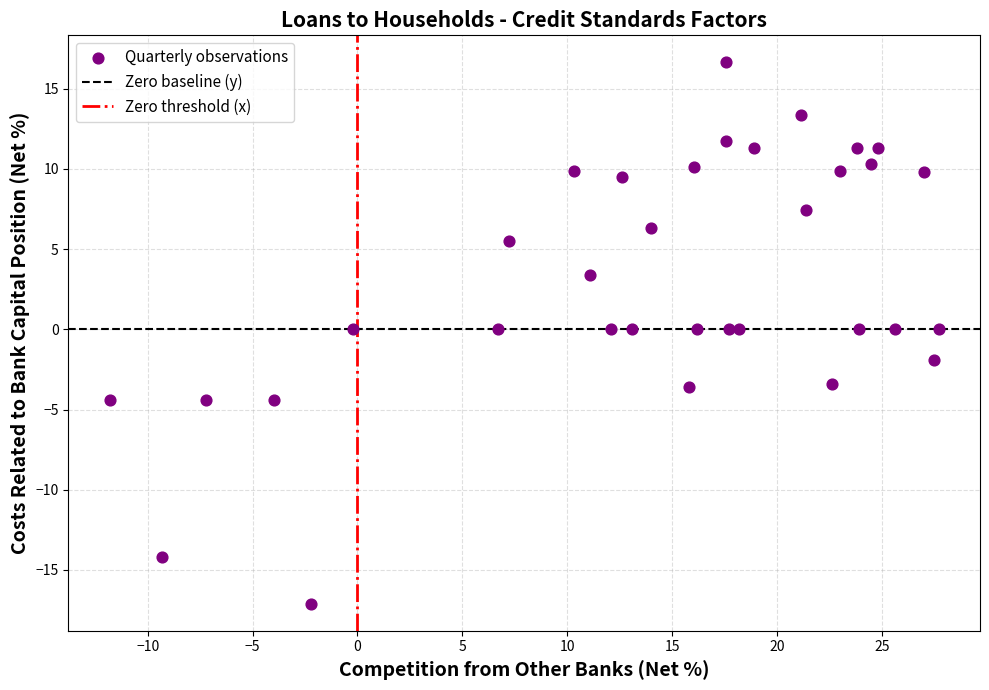

What is the range of X values (max minus min)?

39.5